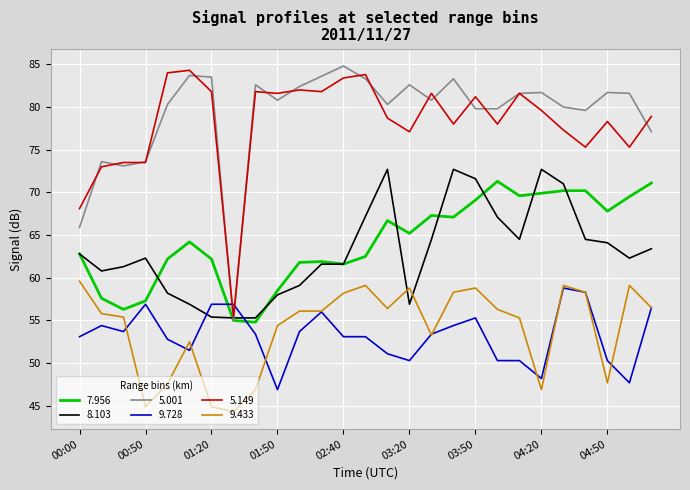

True or false: 9.433 and 5.001 cross at least once.

False